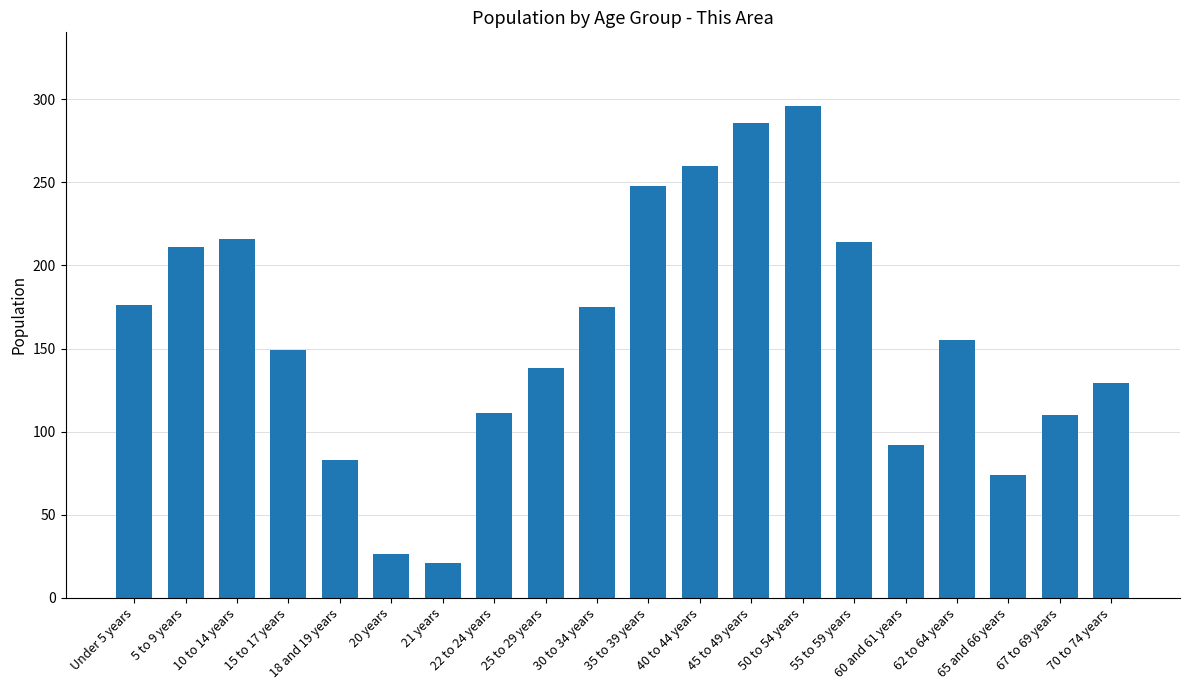

Read the value at 55 to 59 years.

214